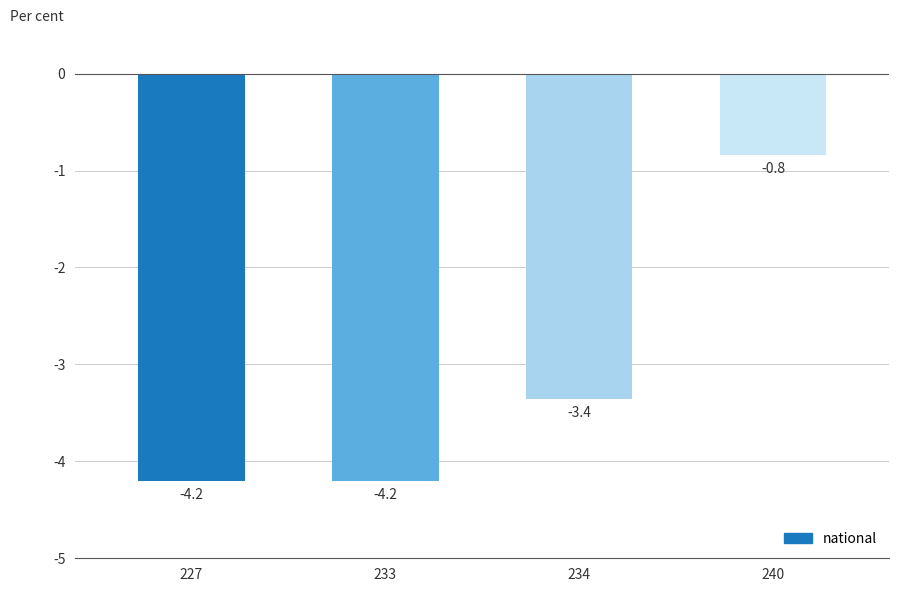

Between 233 and 240, which is larger?

240